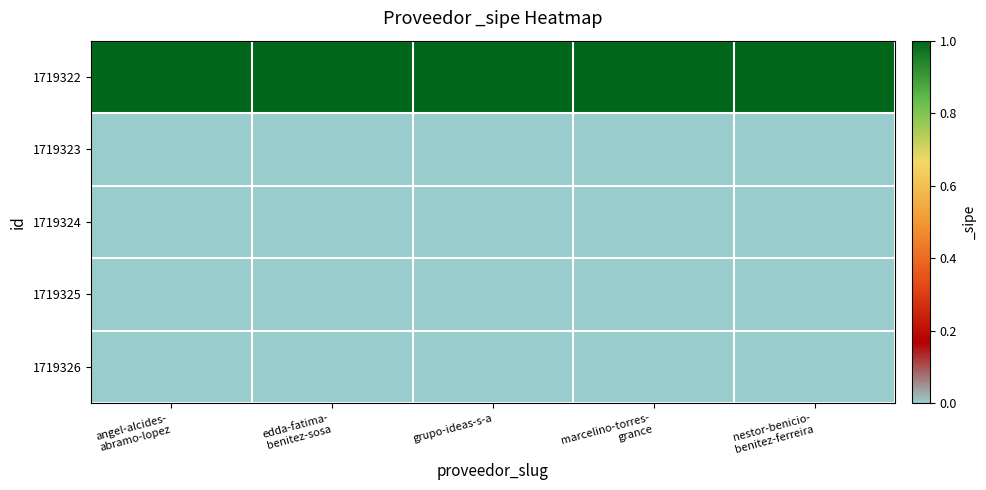

Reading left to right, transcribe all the data shown in this chart.

1719322: angel-alcides-
abramo-lopez=1	edda-fatima-
benitez-sosa=1	grupo-ideas-s-a=1	marcelino-torres-
grance=1	nestor-benicio-
benitez-ferreira=1
1719323: angel-alcides-
abramo-lopez=0	edda-fatima-
benitez-sosa=0	grupo-ideas-s-a=0	marcelino-torres-
grance=0	nestor-benicio-
benitez-ferreira=0
1719324: angel-alcides-
abramo-lopez=0	edda-fatima-
benitez-sosa=0	grupo-ideas-s-a=0	marcelino-torres-
grance=0	nestor-benicio-
benitez-ferreira=0
1719325: angel-alcides-
abramo-lopez=0	edda-fatima-
benitez-sosa=0	grupo-ideas-s-a=0	marcelino-torres-
grance=0	nestor-benicio-
benitez-ferreira=0
1719326: angel-alcides-
abramo-lopez=0	edda-fatima-
benitez-sosa=0	grupo-ideas-s-a=0	marcelino-torres-
grance=0	nestor-benicio-
benitez-ferreira=0